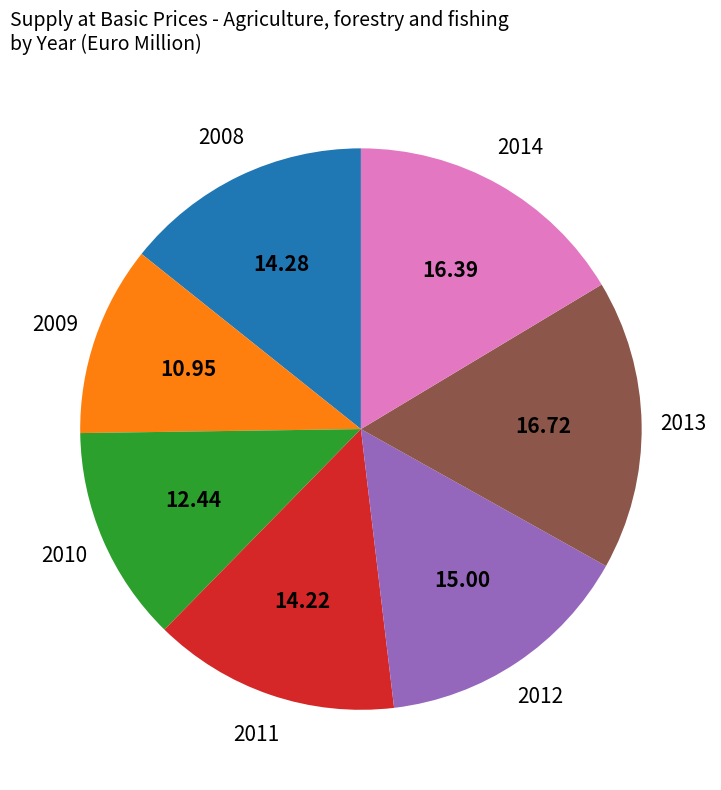

The 2013 slice represents 17% of the pie. True or false?

True